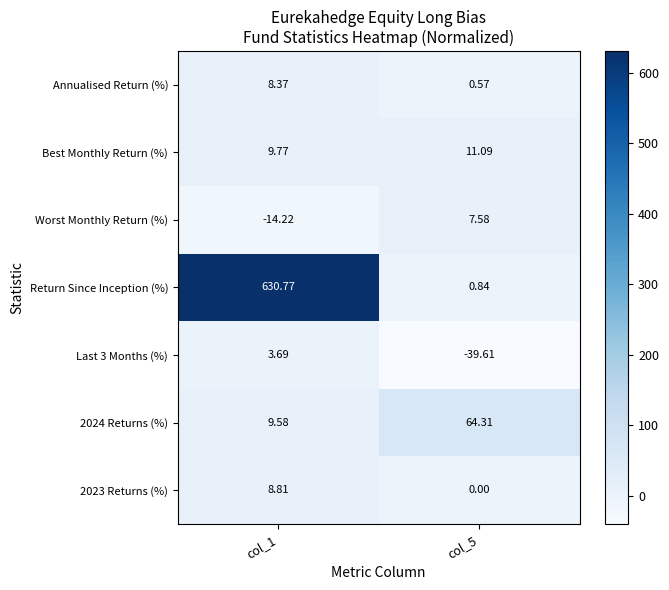

Which series has the largest total across all categories?

Return Since Inception (%)